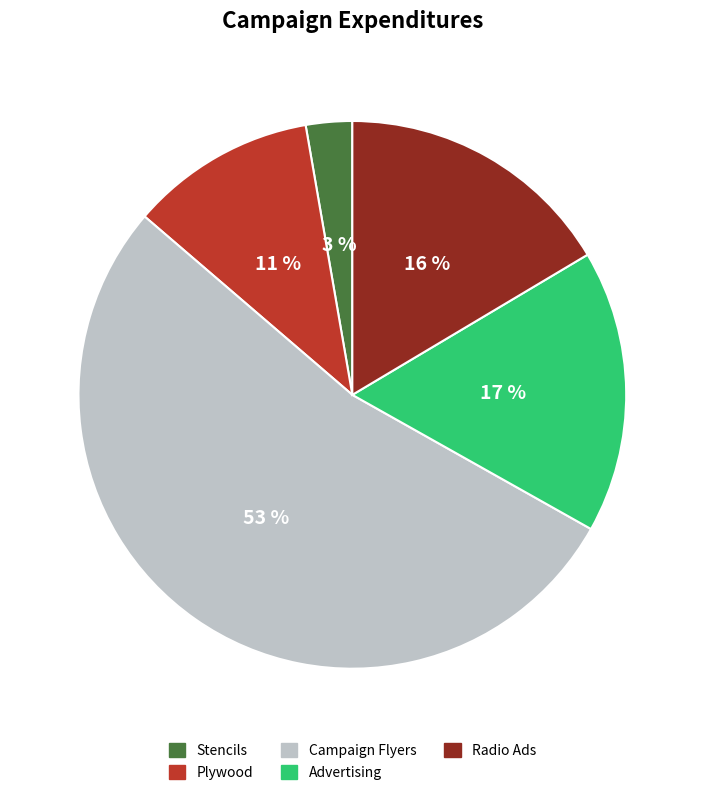

To the nearest percent, what percentage of the pie is Campaign Flyers?

53%